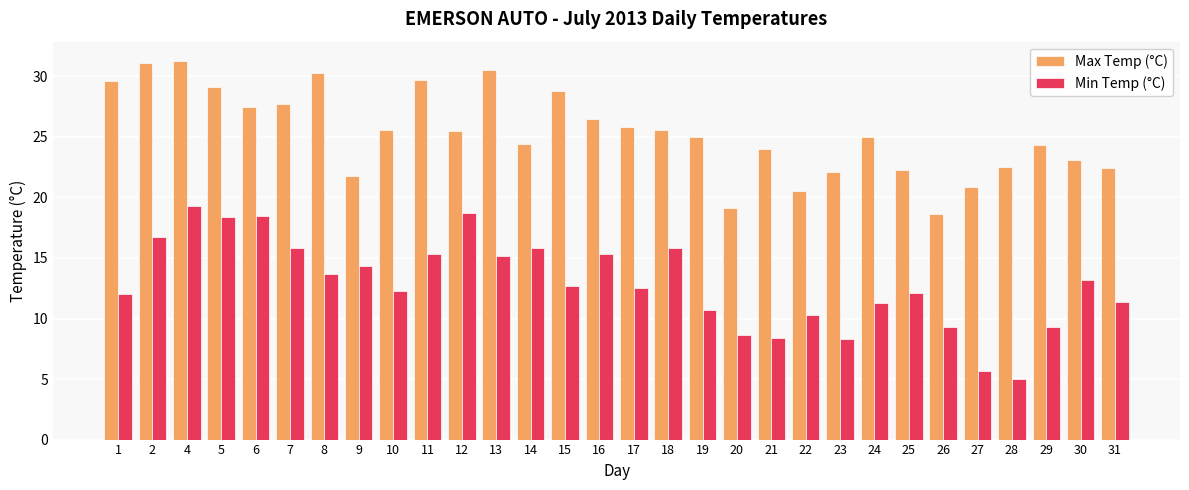

What is the difference between the maximum and minimum values in the Min Temp (°C) series?

14.3